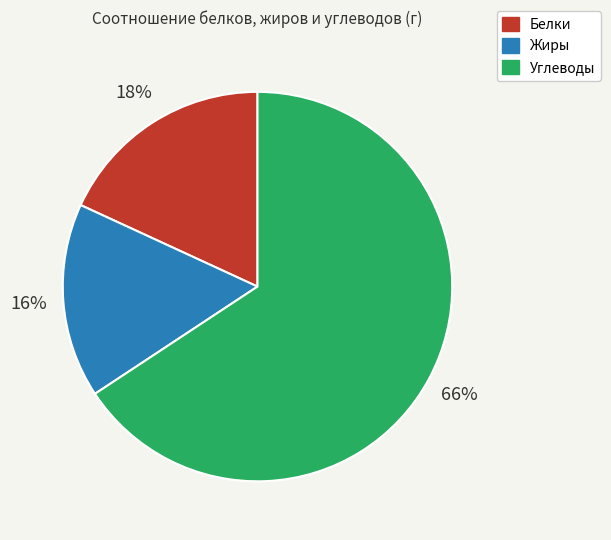

How many slices are in this pie chart?

3